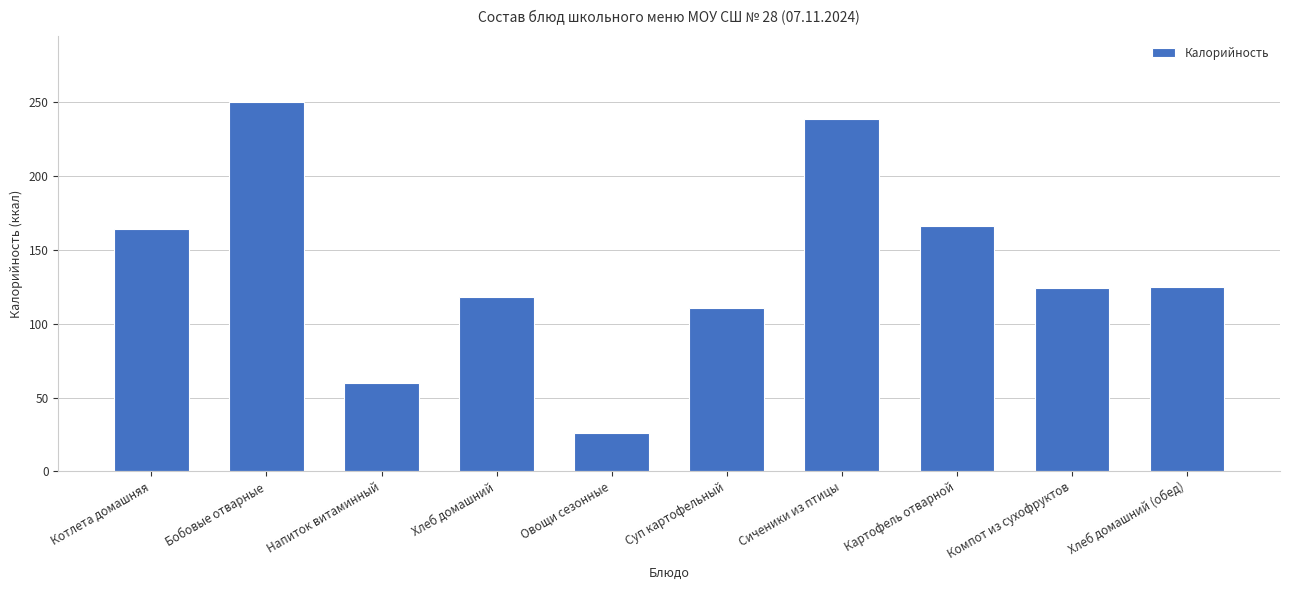

What is the label of the 7th bar from the right?

Хлеб домашний